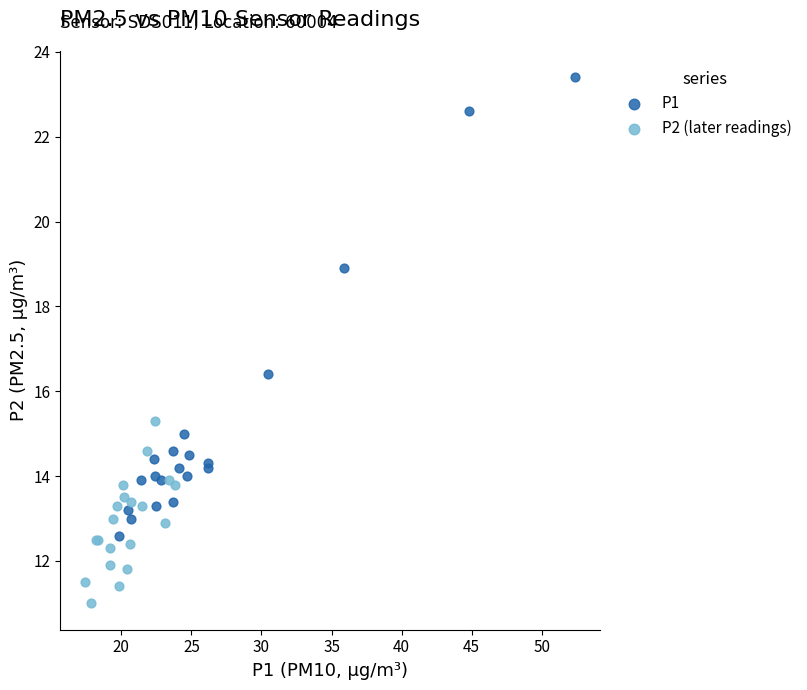

Which series has the widest spread of Y values?

P1